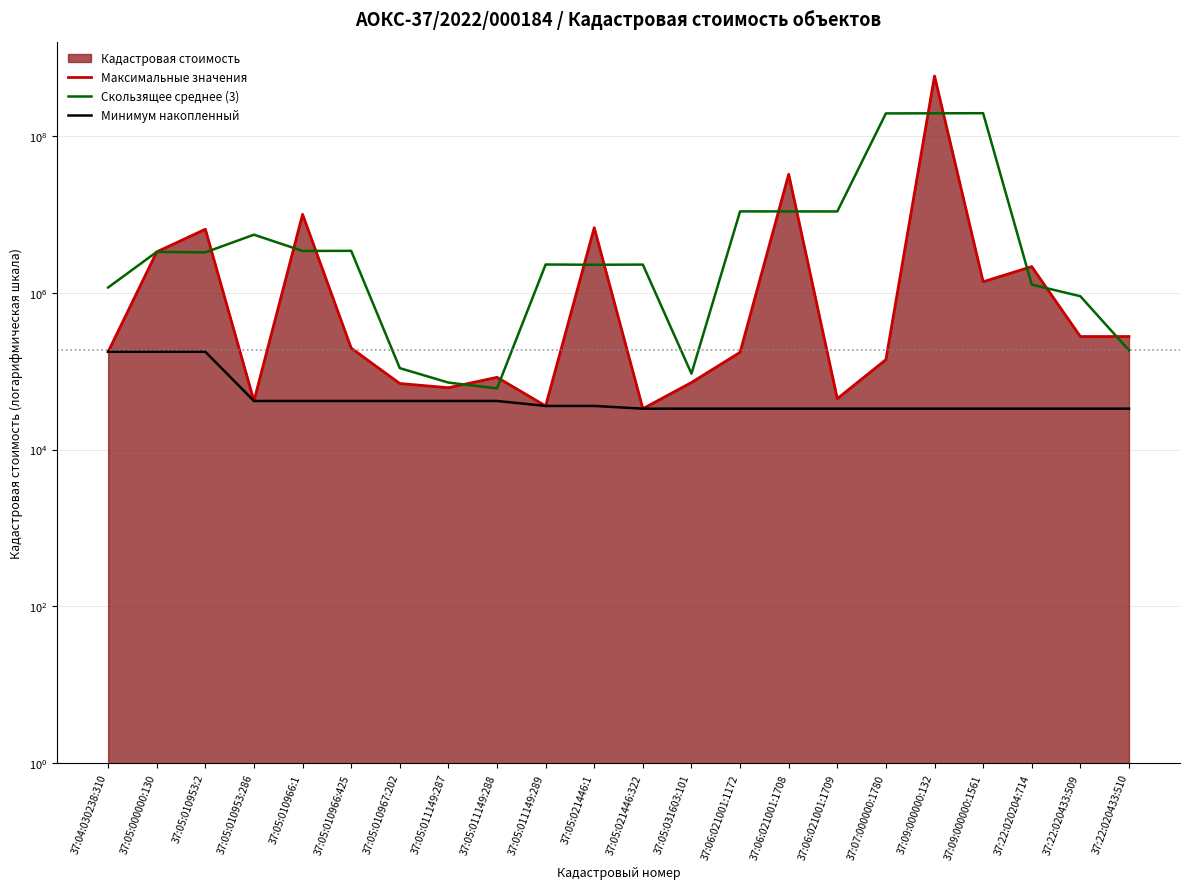

What is the average value of the Скользящее среднее (3) series?

29348164.6